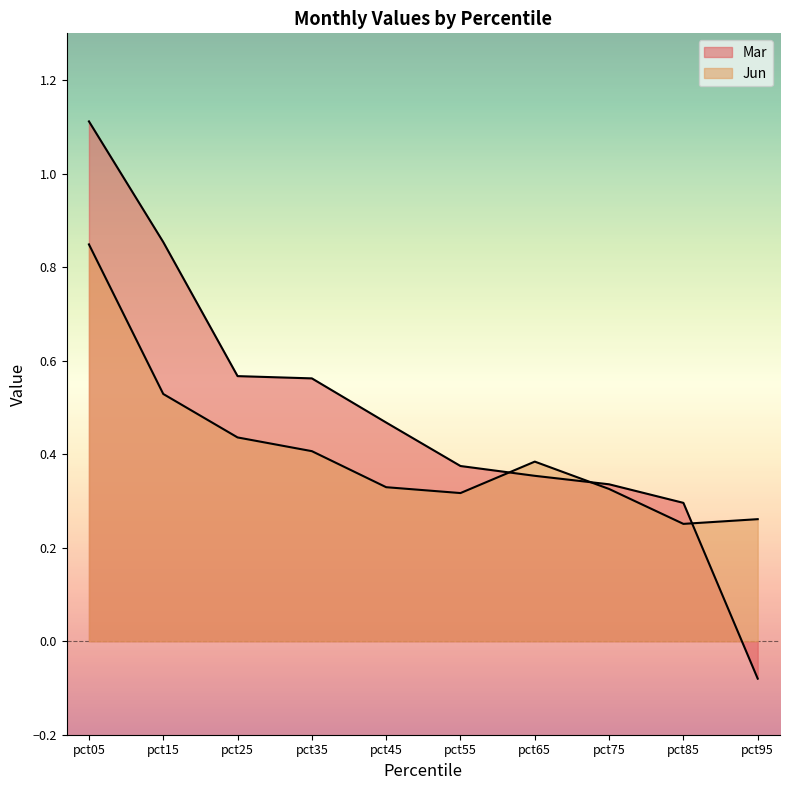

Which category has the lowest value across all series?

pct95